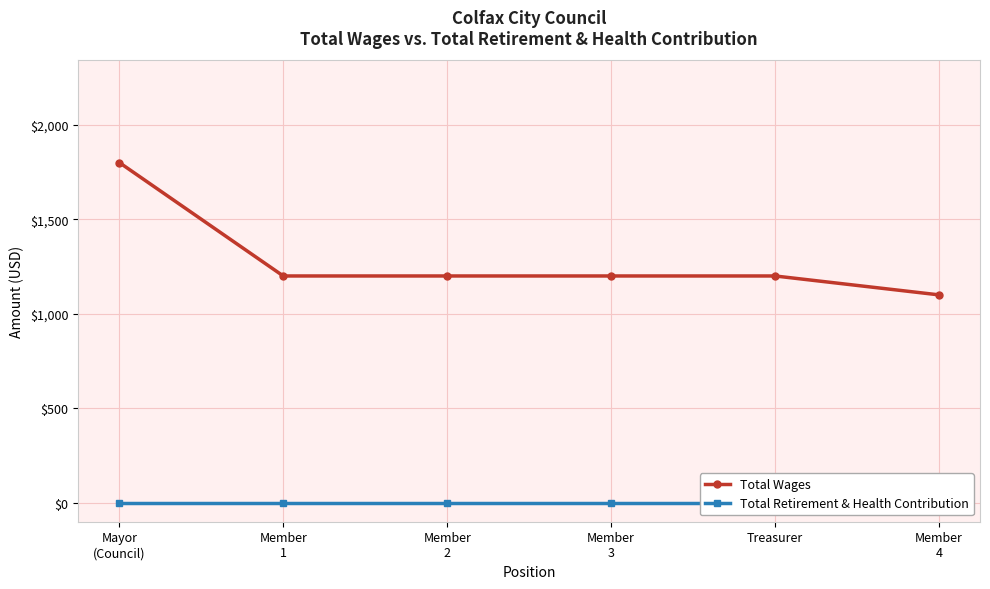

Is it true that Total Retirement & Health Contribution equals 0 at Member
4?

True